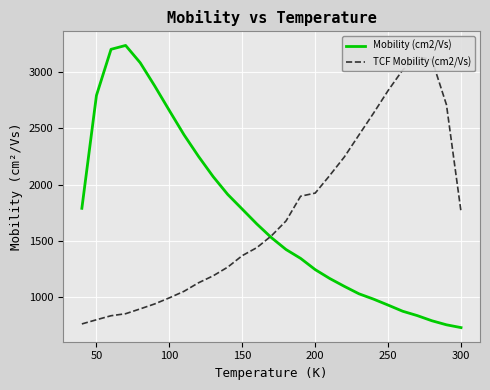

What is the maximum value for Mobility (cm2/Vs)?

3238.3